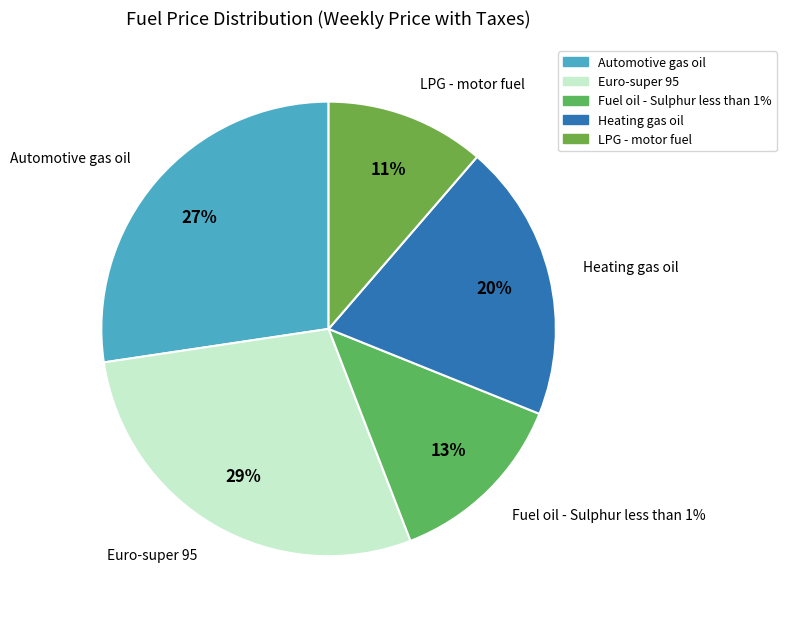

Is the sum of Euro-super 95 and Automotive gas oil greater than half?

Yes